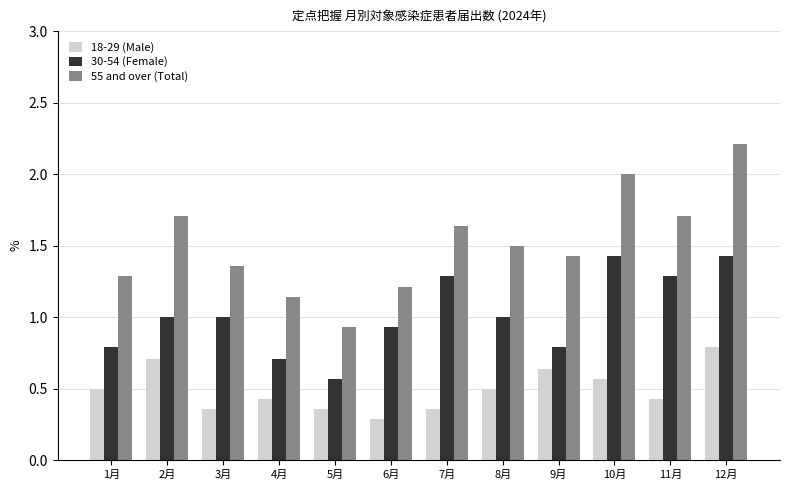

What is the difference between the maximum and second lowest values in the 30-54 (Female) series?

0.7